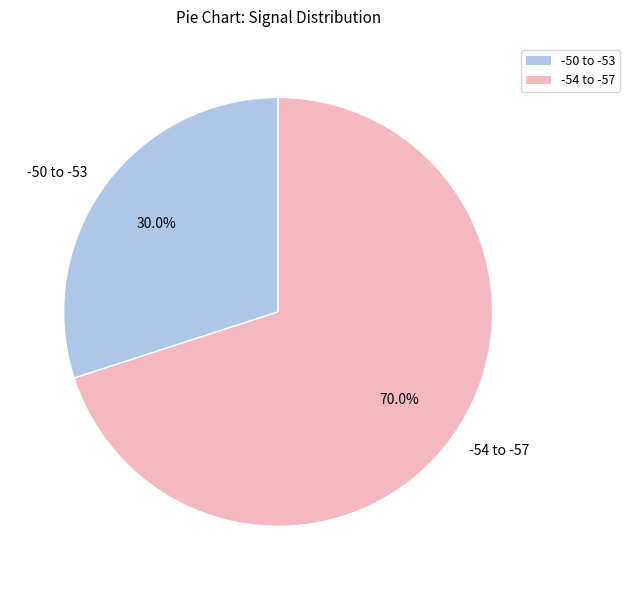

Rank the categories by value from highest to lowest.

-54 to -57, -50 to -53